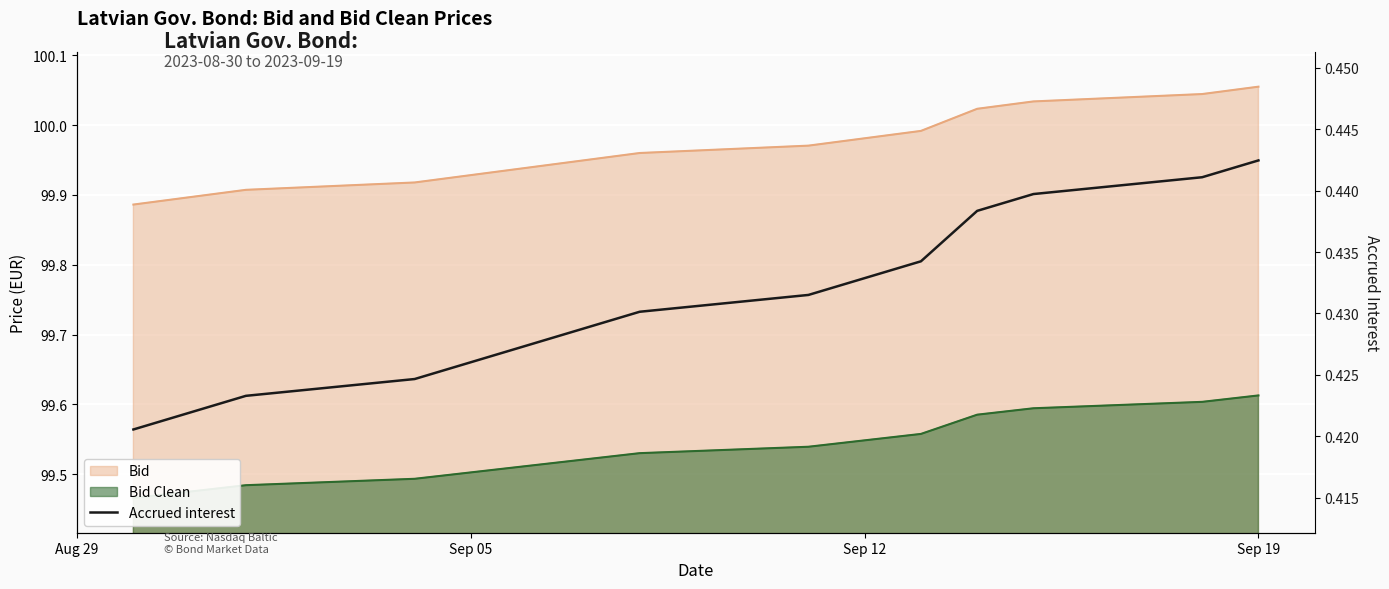

Is it true that the value at 13 is 0.2?

False